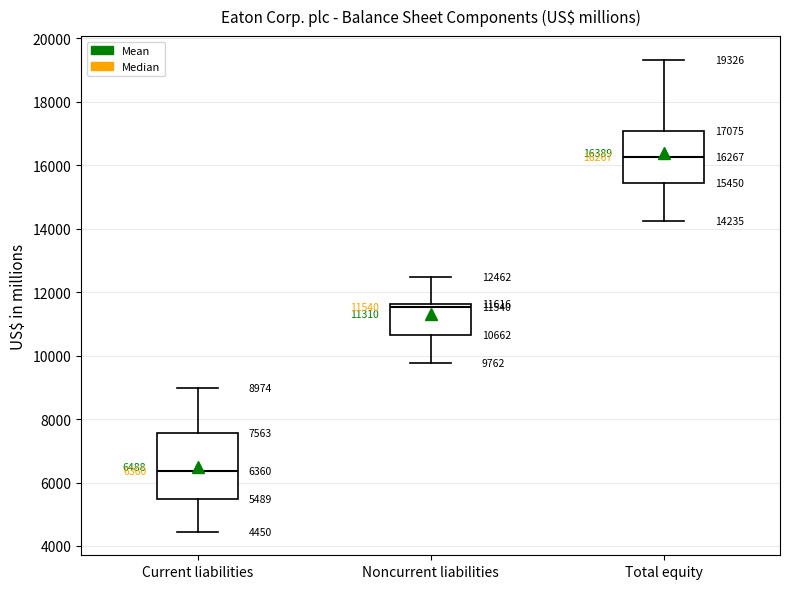

Which box's median line is the lowest?

Current liabilities